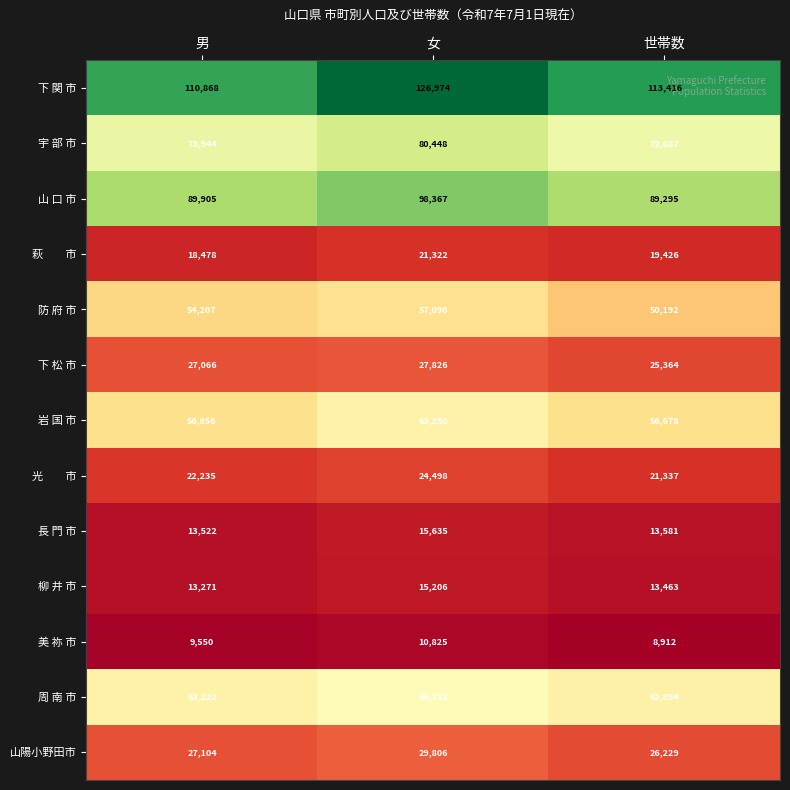

What is the difference between the highest and lowest values at 女?

116149